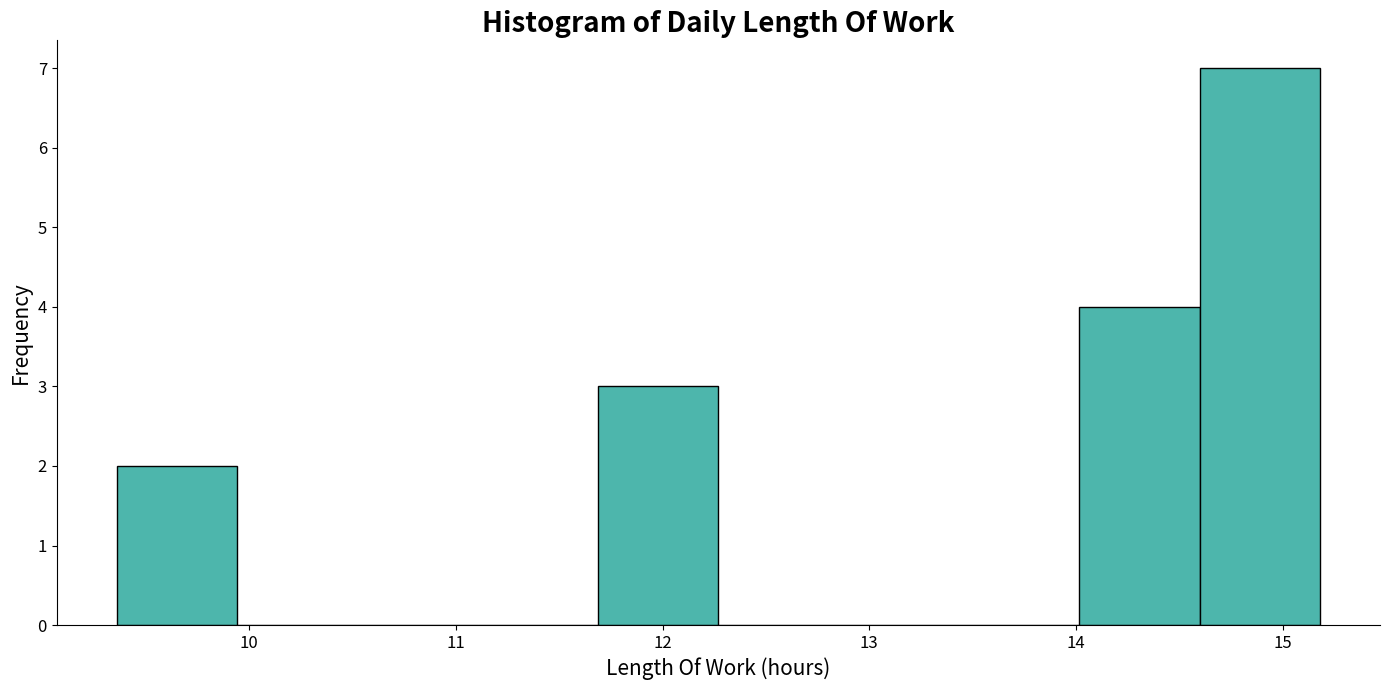

Which range on the x-axis has the tallest bar?

14.6 to 15.2